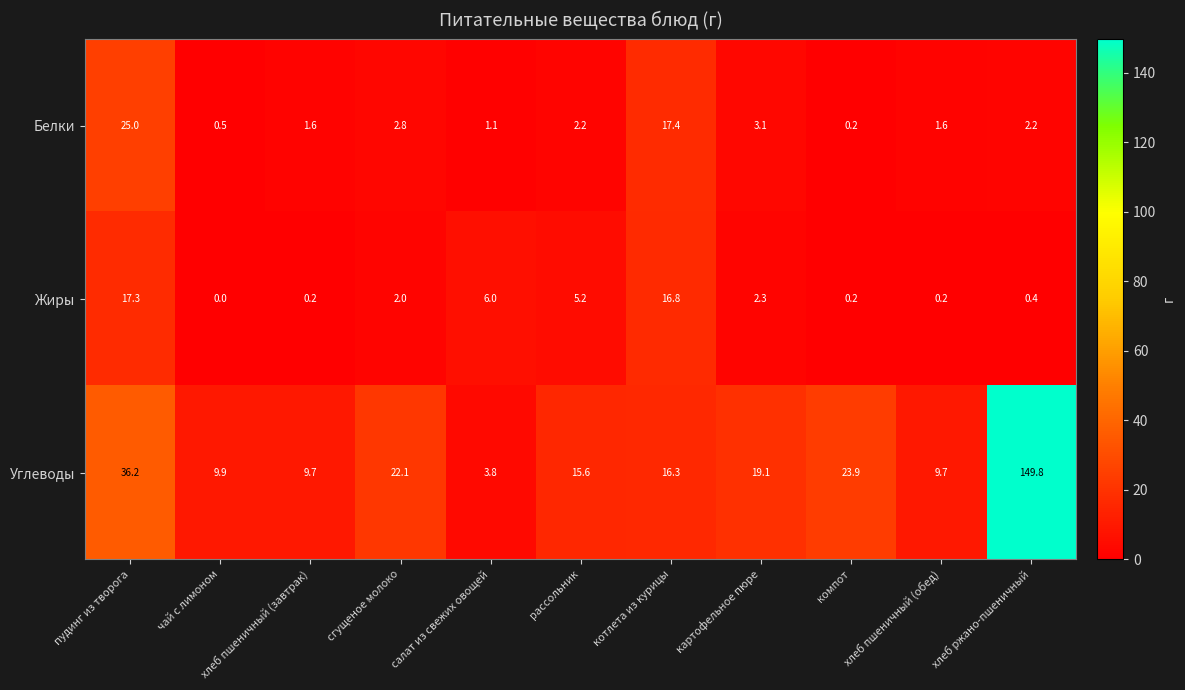

The Белки series shows 1.6 at хлеб пшеничный (завтрак). True or false?

True